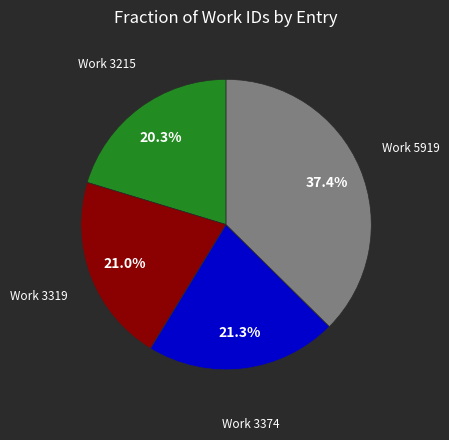

Is there a majority slice in this chart?

No